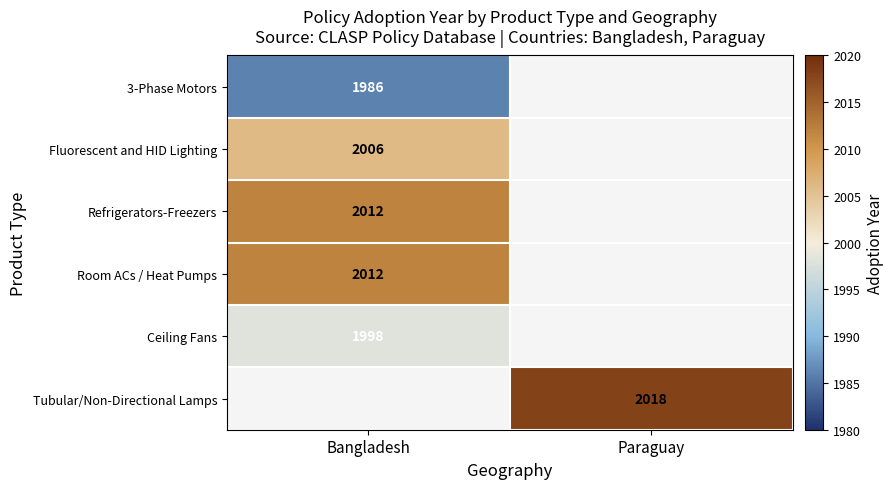

Is it true that Refrigerators-Freezers equals 2760 at Bangladesh?

False